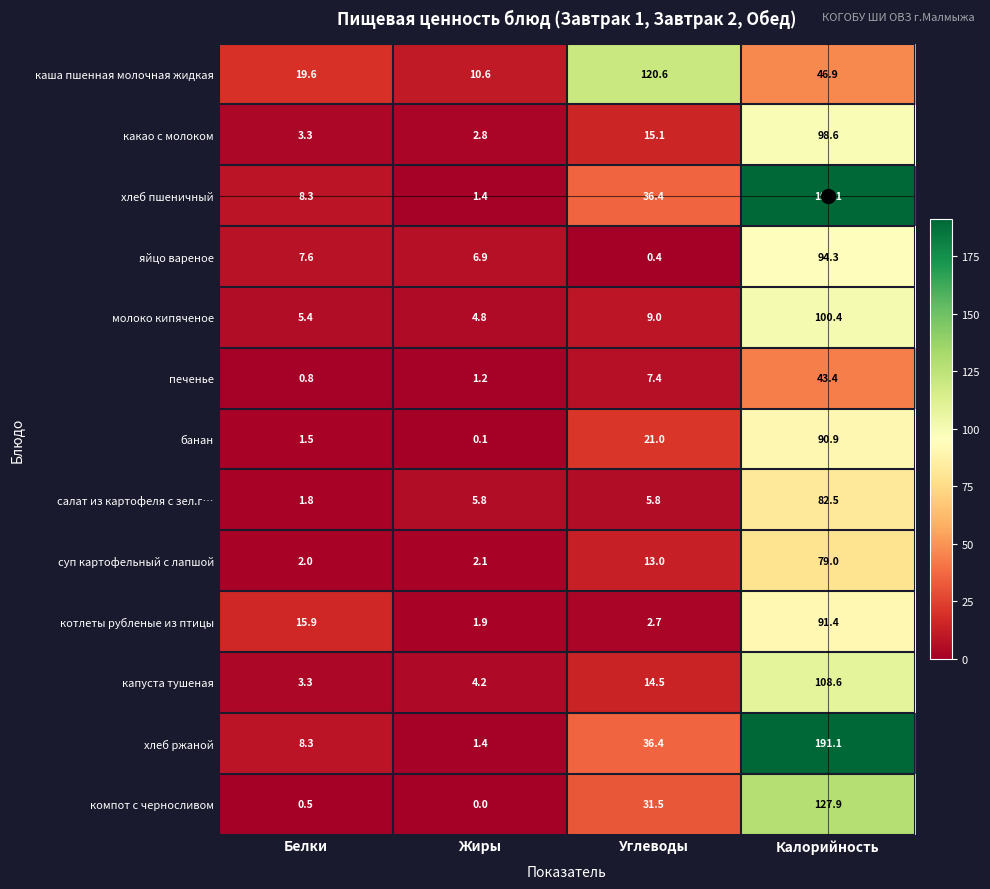

Where does the печенье series first go above 7?

Углеводы